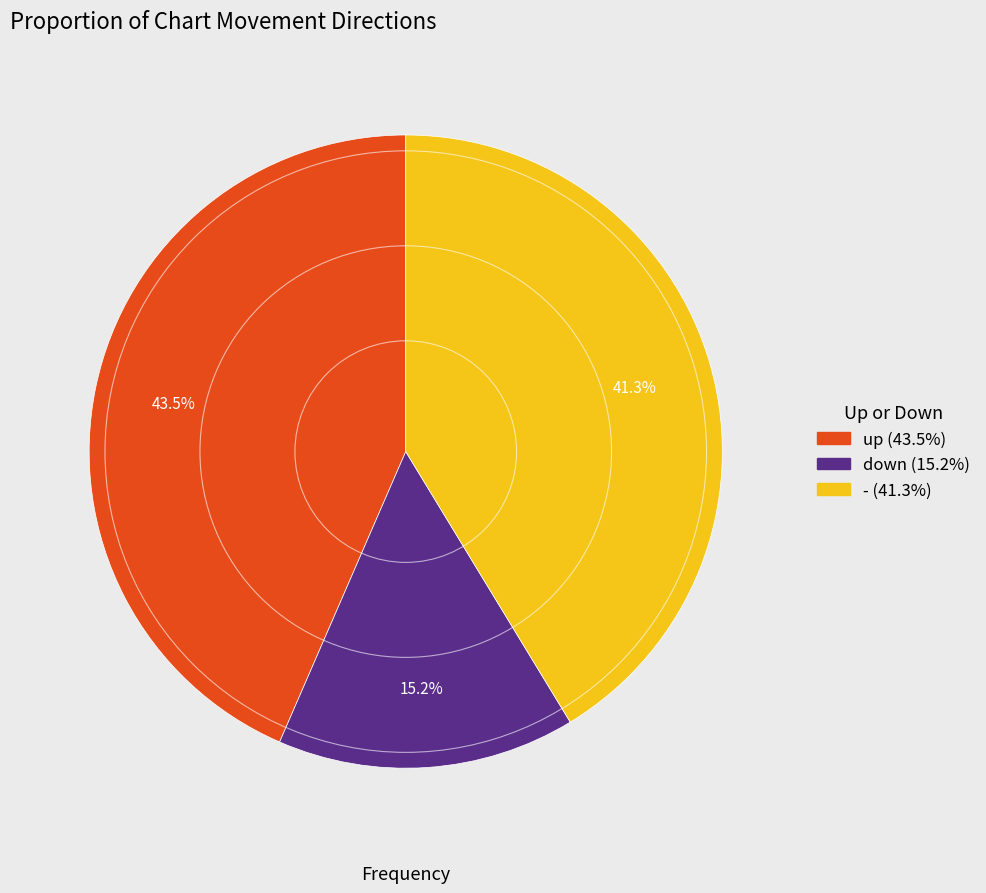

What is the ratio of the value at up to the value at -?

1.1